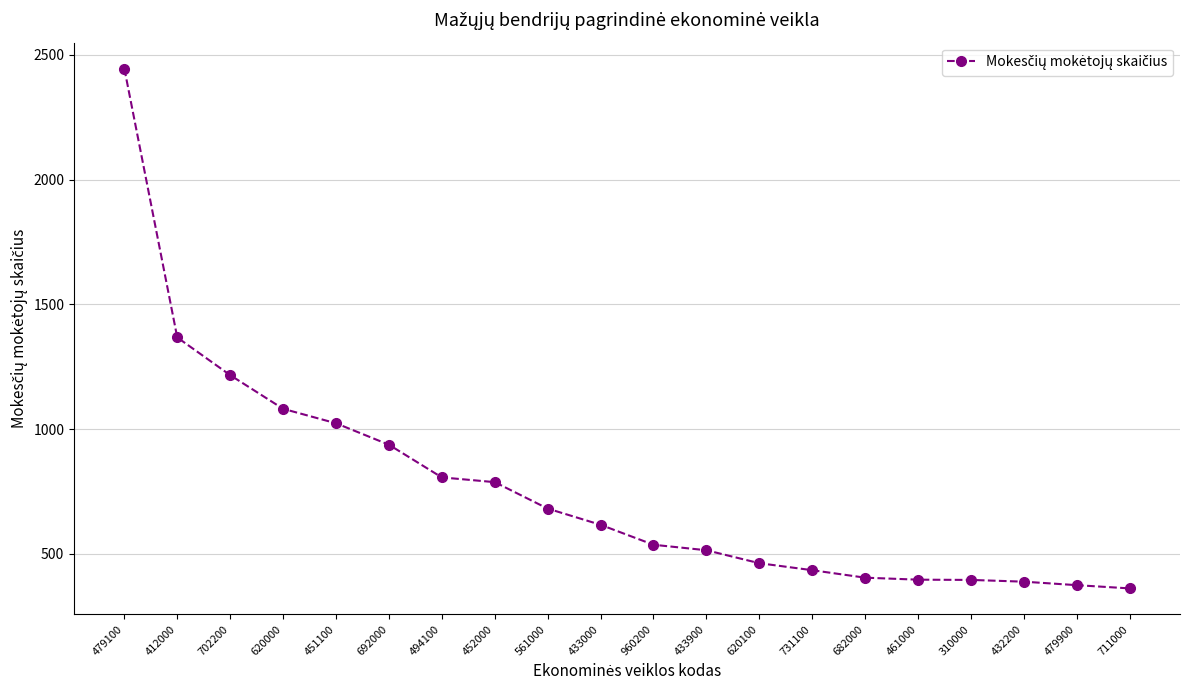

Does the chart display data point markers on the line(s)?

Yes